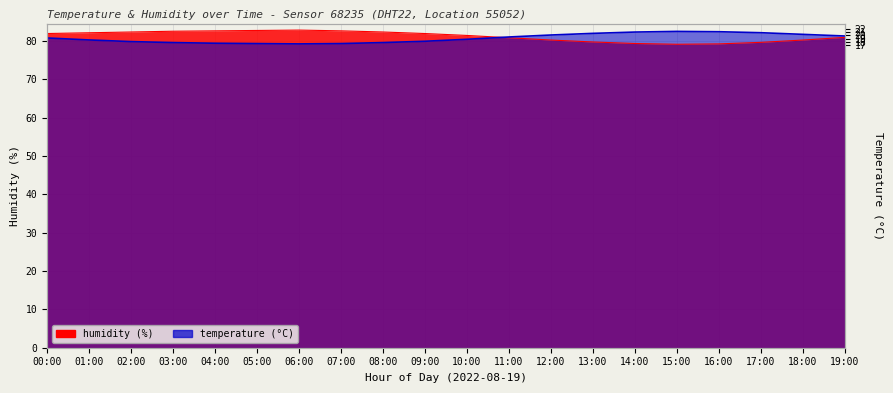

Between 01:00 and 11:00, which series saw the biggest shift?

humidity